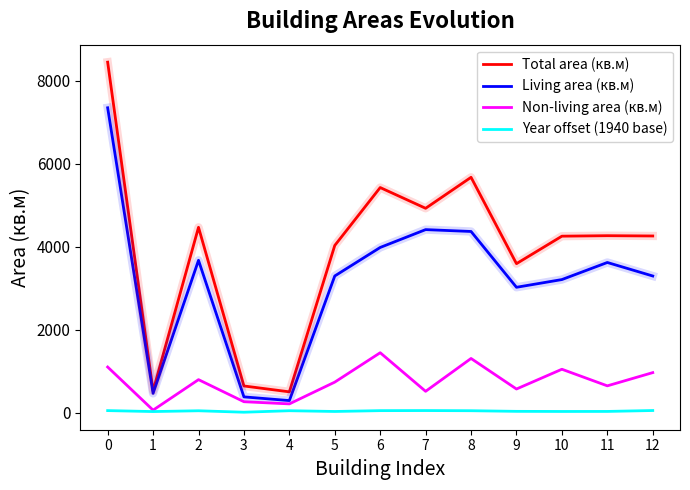

List the series in order of their overall mean, lowest first.

Year offset (1940 base), Non-living area (кв.м), Living area (кв.м), Total area (кв.м)